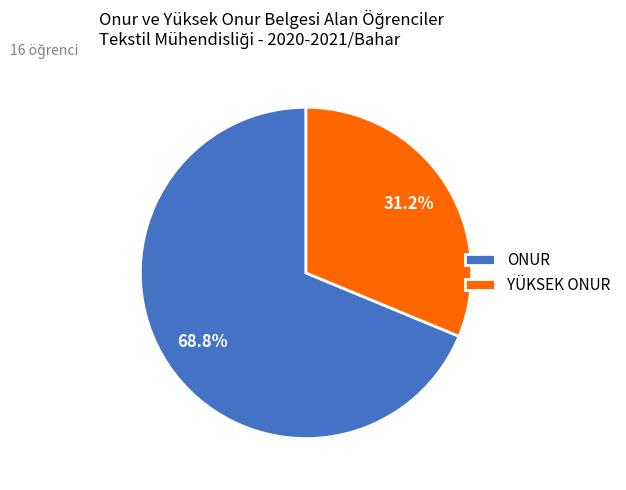

Is the sum of YÜKSEK ONUR and ONUR greater than half?

Yes